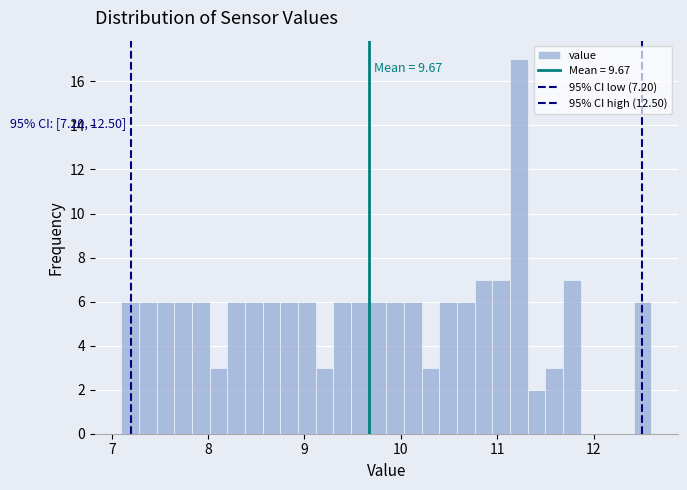

Around what value on the x-axis is the tallest bar? Give the approximate position of its centre, as read against the axis.

11.2